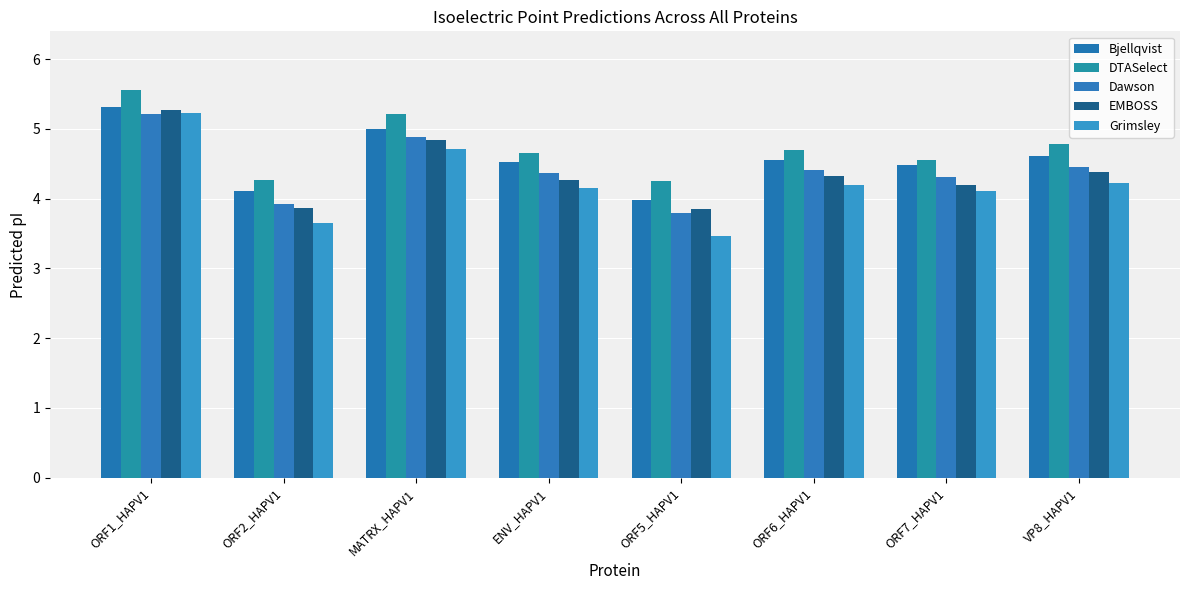

What is the difference between the second highest and minimum values in the EMBOSS series?

1.0